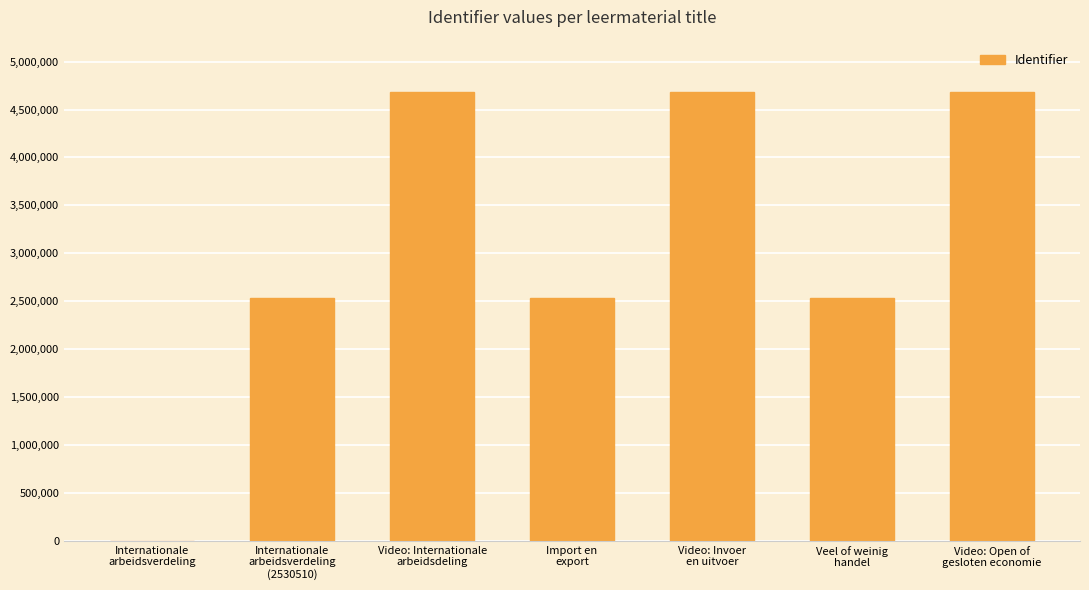

What is the sum of all values?

21641278